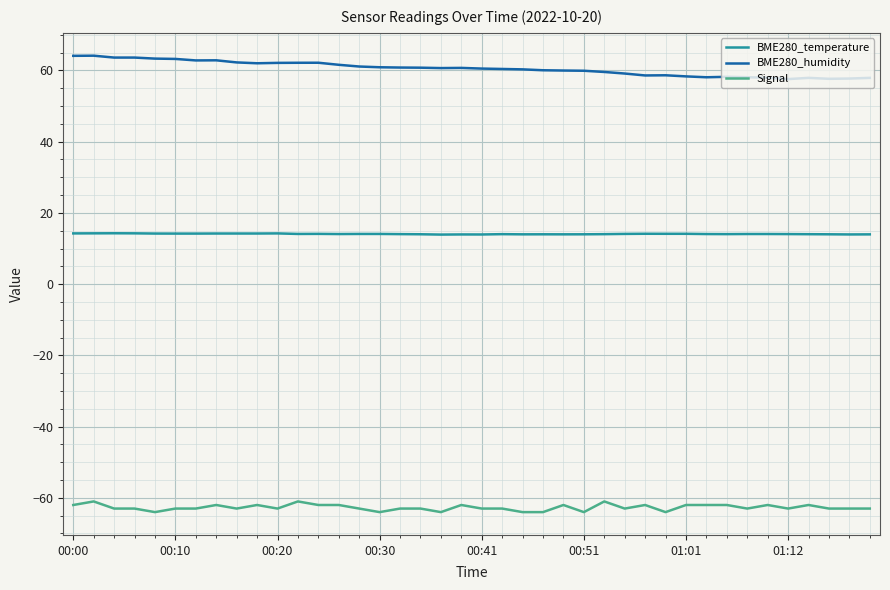

Which series has the largest total across all categories?

BME280_humidity